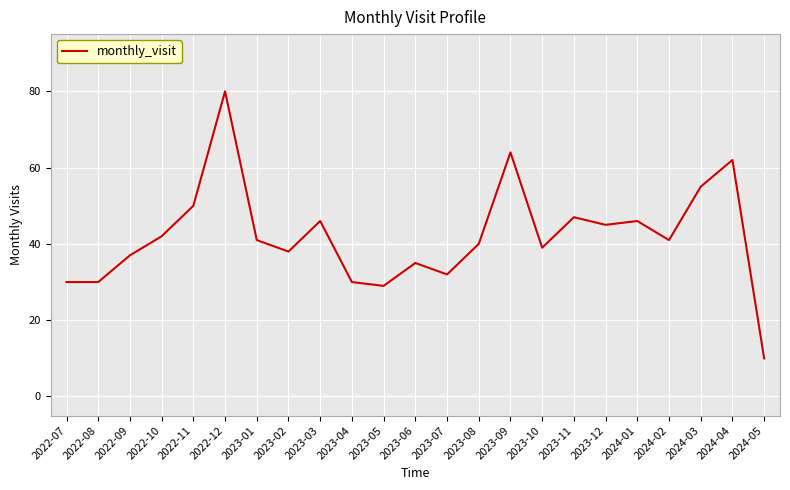

What is the ratio of the value at 2023-08 to the value at 2023-06?

1.1